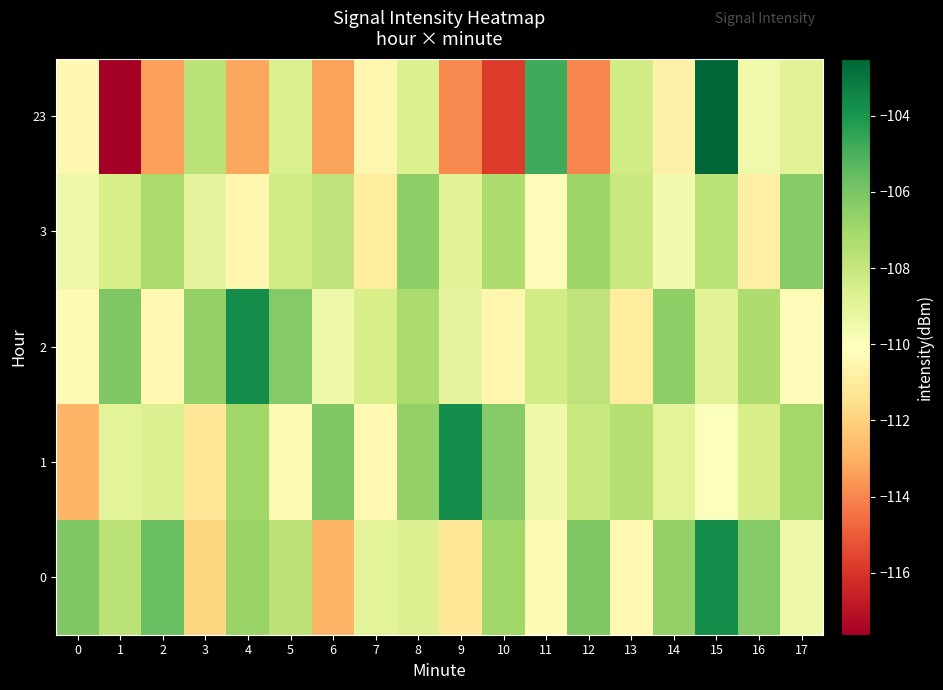

Between 9 and 13, which is larger?

13